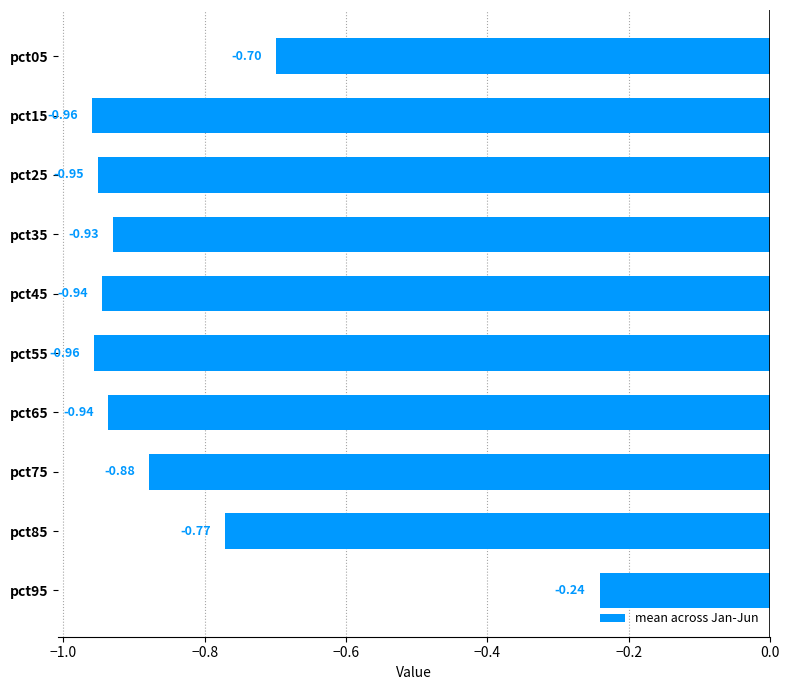

How many bars are there in total?

10